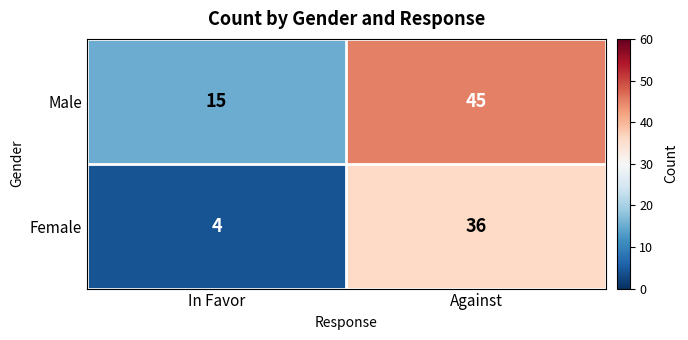

Reading right to left, transcribe all the data shown in this chart.

Male: Against=45	In Favor=15
Female: Against=36	In Favor=4